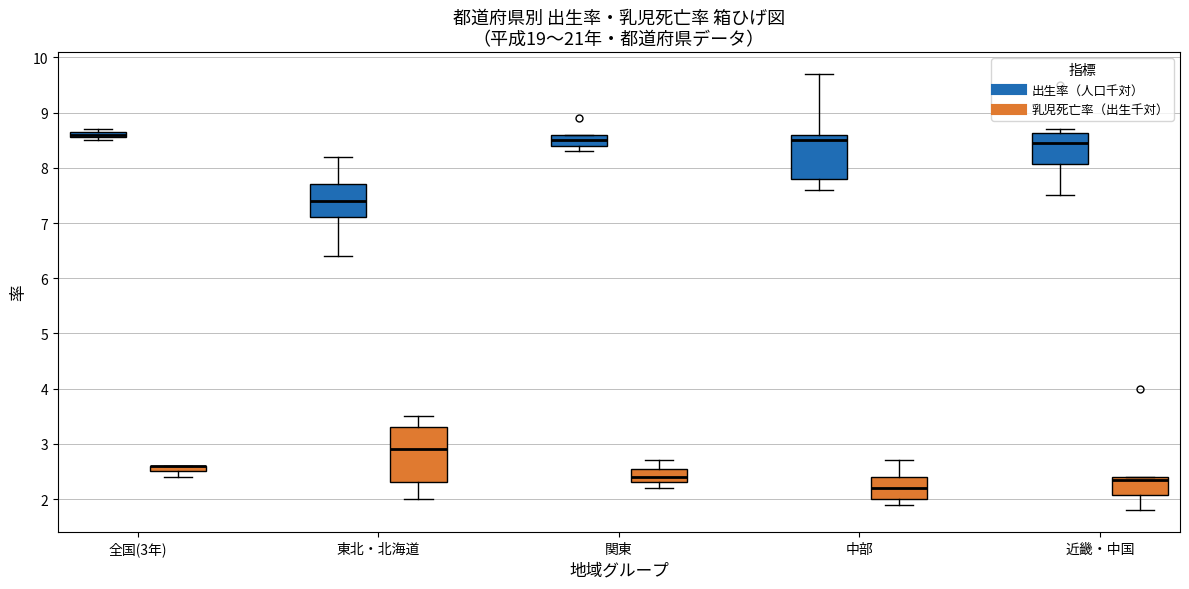

Where does the lower whisker of the box for 東北・北海道 (乳児死亡率（出生千対）) end on the y-axis? The values are not printed on the chart, so give them approximately, as read against the axis.

2.0